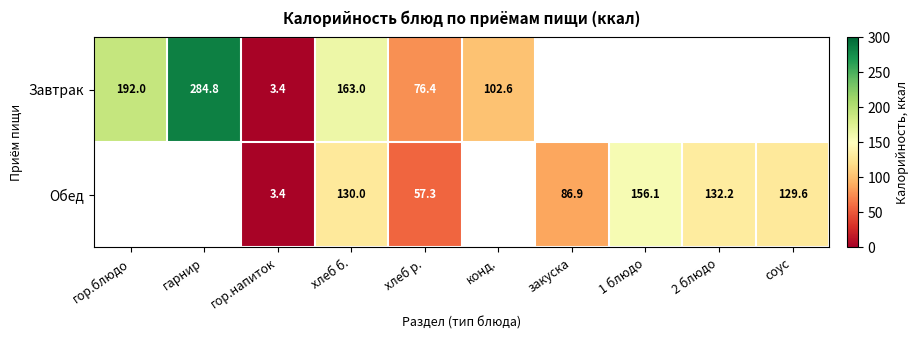

The value of Завтрак at гор.напиток is 5.3. True or false?

False